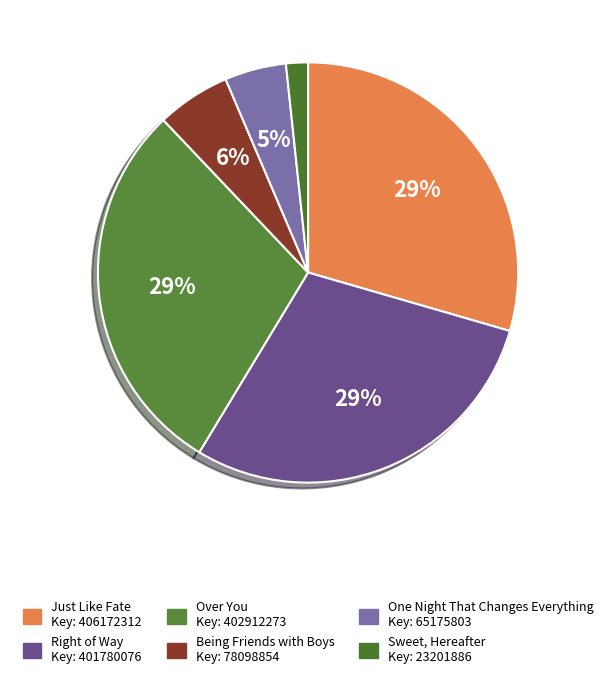

Rank the categories by value from highest to lowest.

Just Like Fate, Over You, Right of Way, Being Friends with Boys, One Night That Changes Everything, Sweet, Hereafter